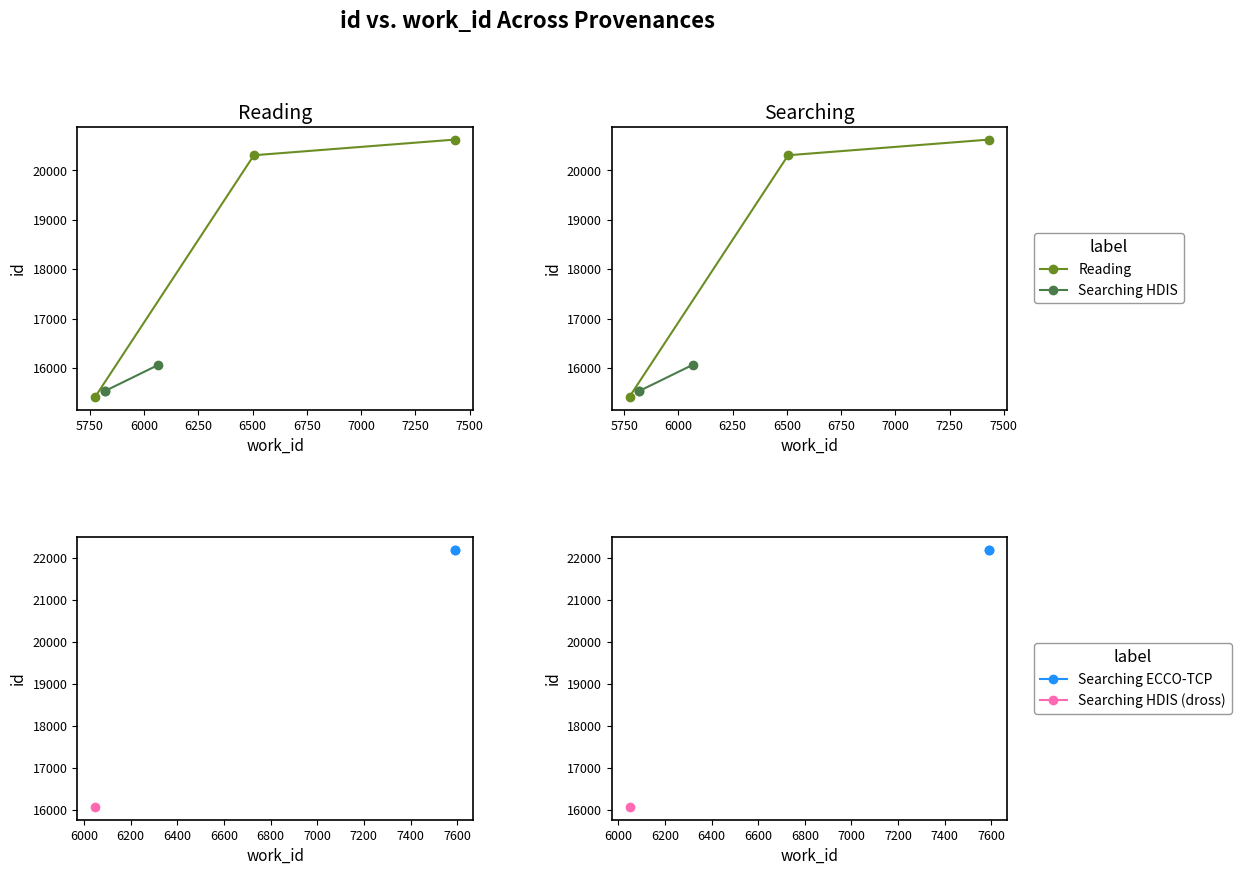

What is the average value of the Reading series?

18783